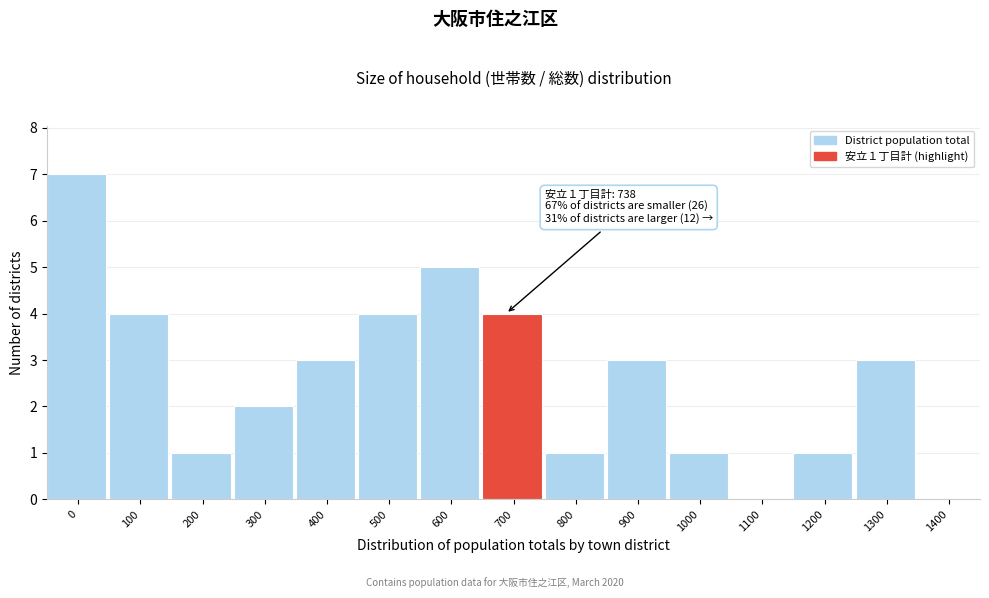

Reading left to right, list all the values displayed in this chart.

0=7	100=4	200=1	300=2	400=3	500=4	600=5	700=4	800=1	900=3	1000=1	1100=0	1200=1	1300=3	1400=0